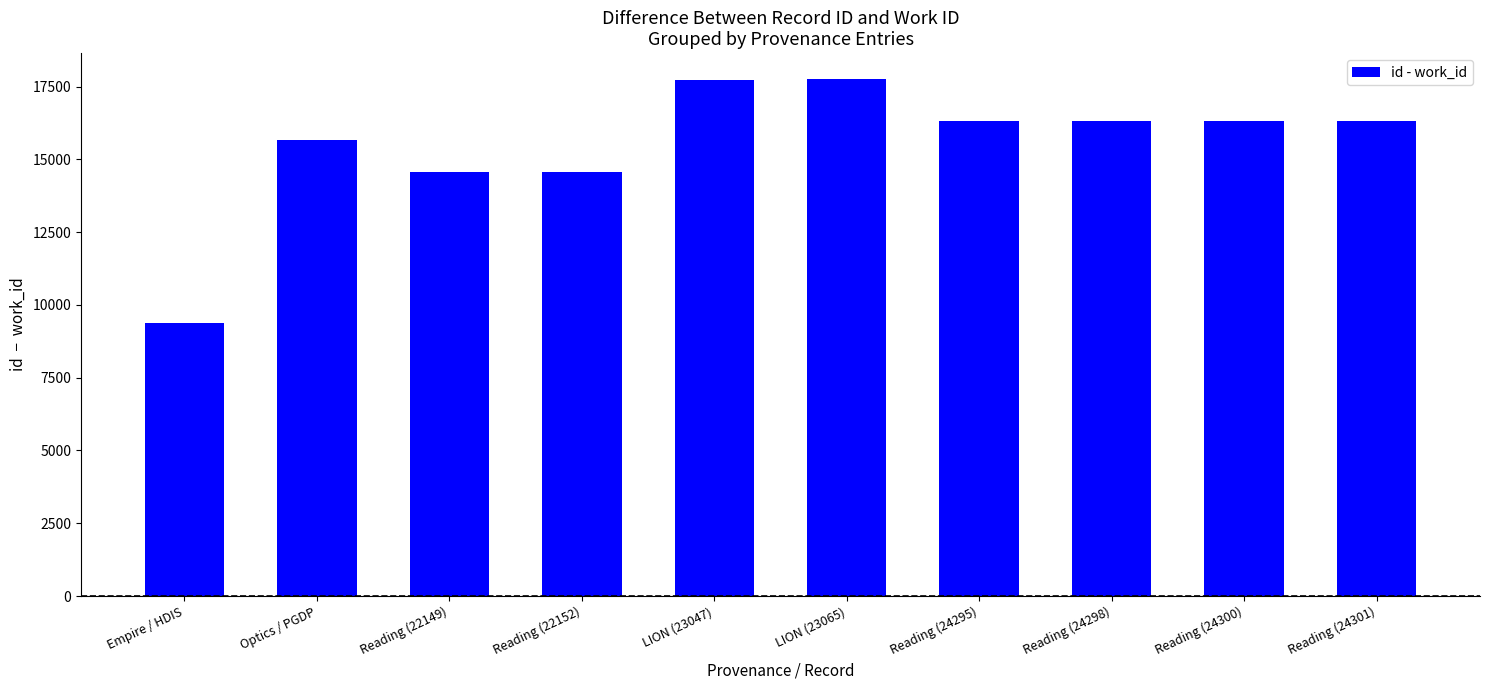

What is the value of the 8th bar from the left?

16314